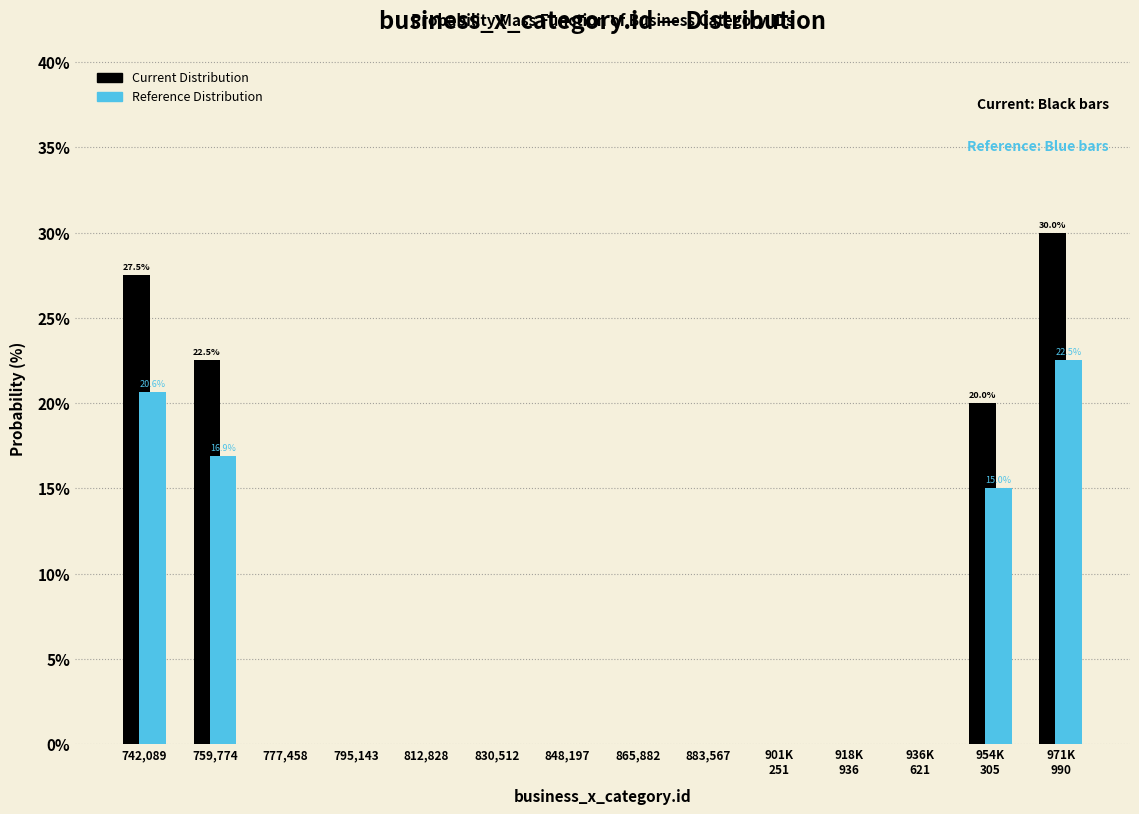

What is the sum of all Current Distribution values?

100.0